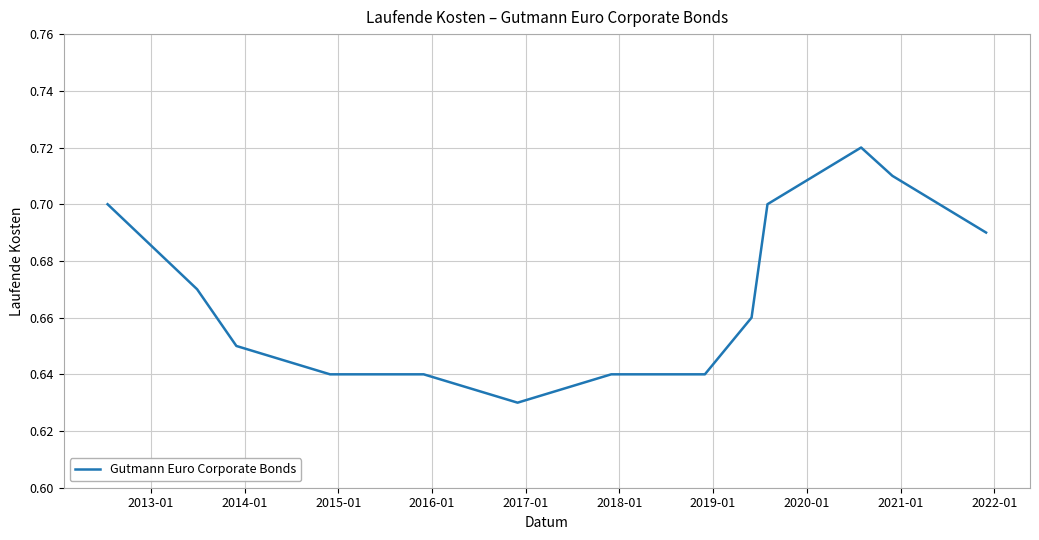

What is the value of the 14th point from the left?

0.7